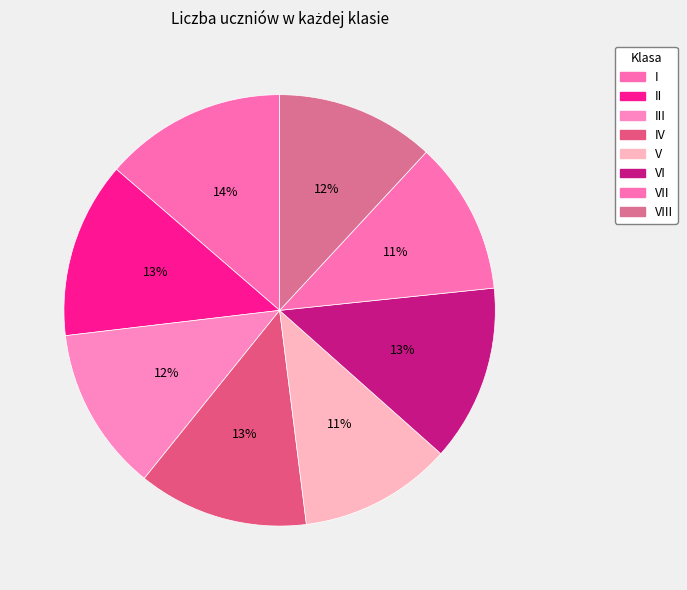

Which category has the smallest portion of the pie?

V